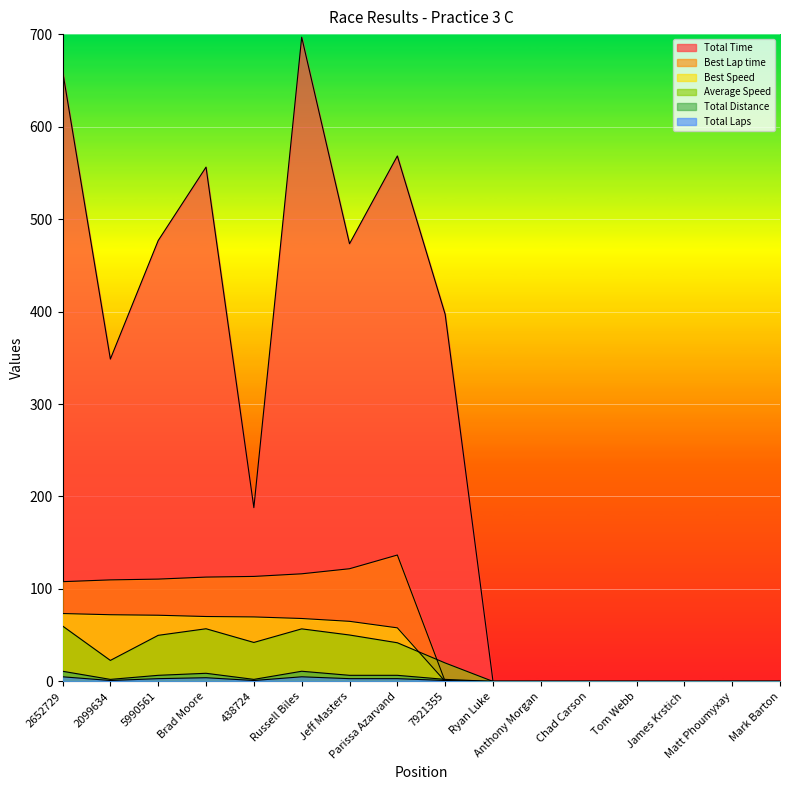

Is it true that Best Lap time equals 0.0 at Matt Phoumyxay?

True